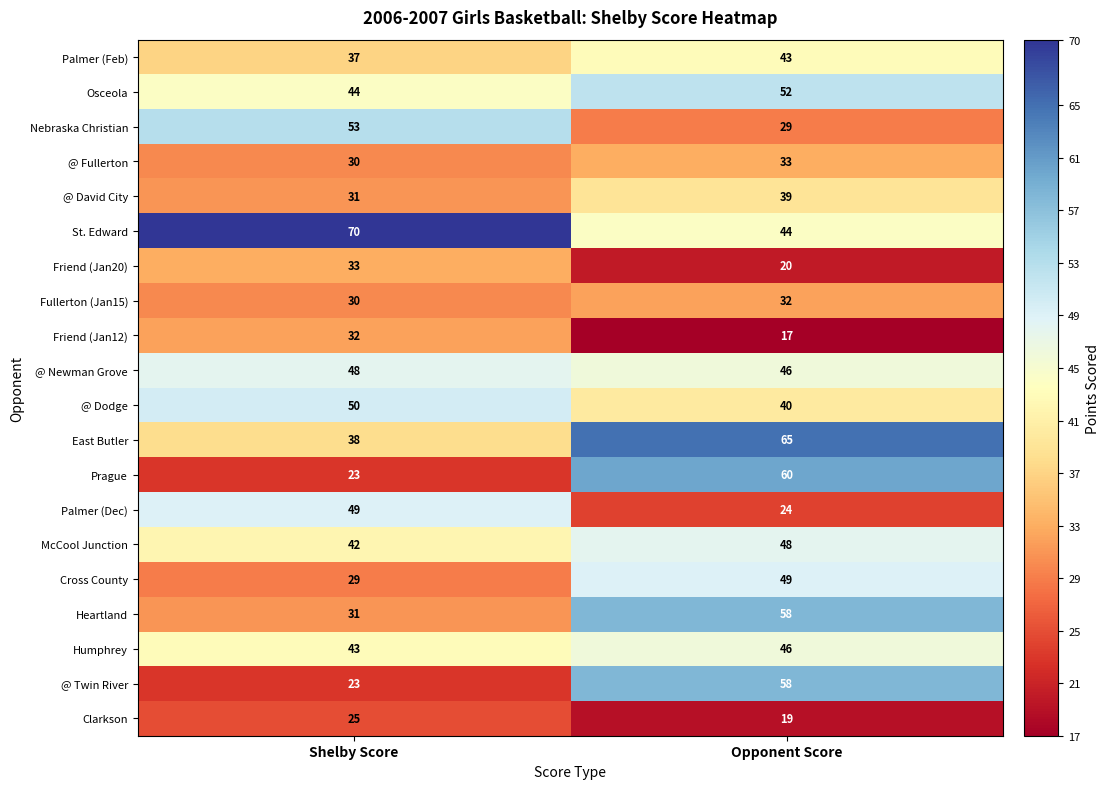

What is the average value of the @ Newman Grove series?

47